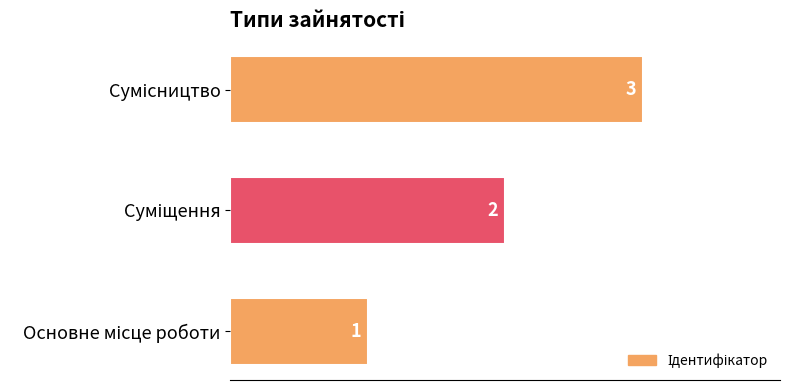

What is the maximum value shown in the chart?

3